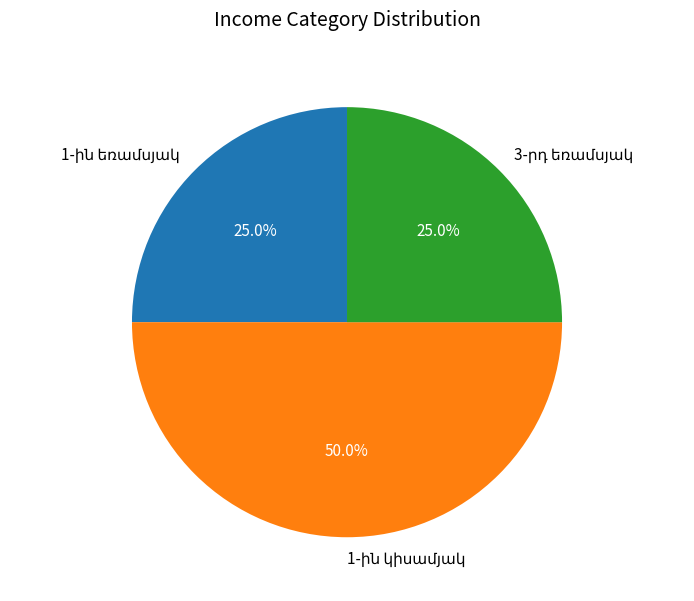

How many slices are in this pie chart?

3